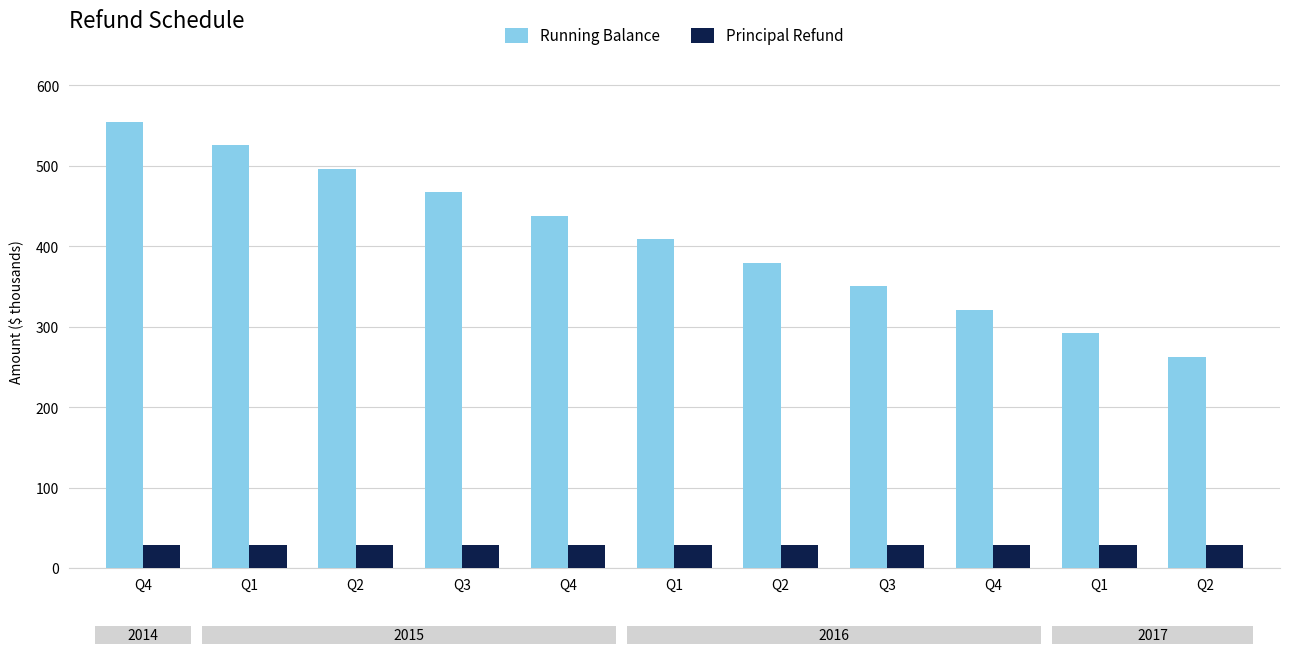

How many bars are there in total?

22